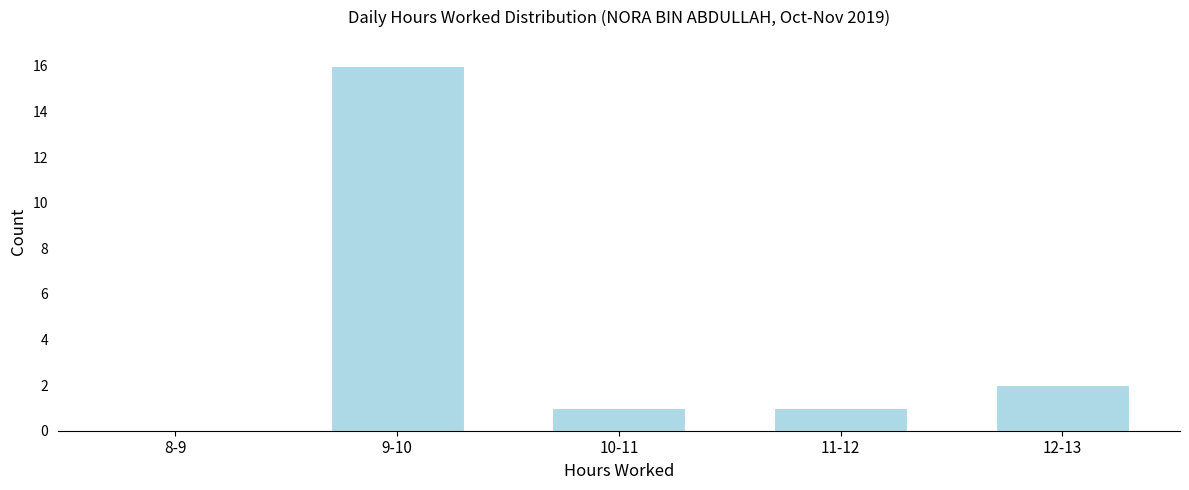

Reading left to right, extract all data points from this chart.

8-9=0	9-10=16	10-11=1	11-12=1	12-13=2